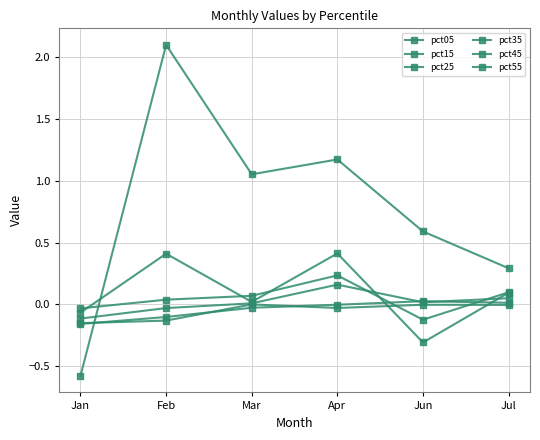

How many positive values does the pct15 series have?

4